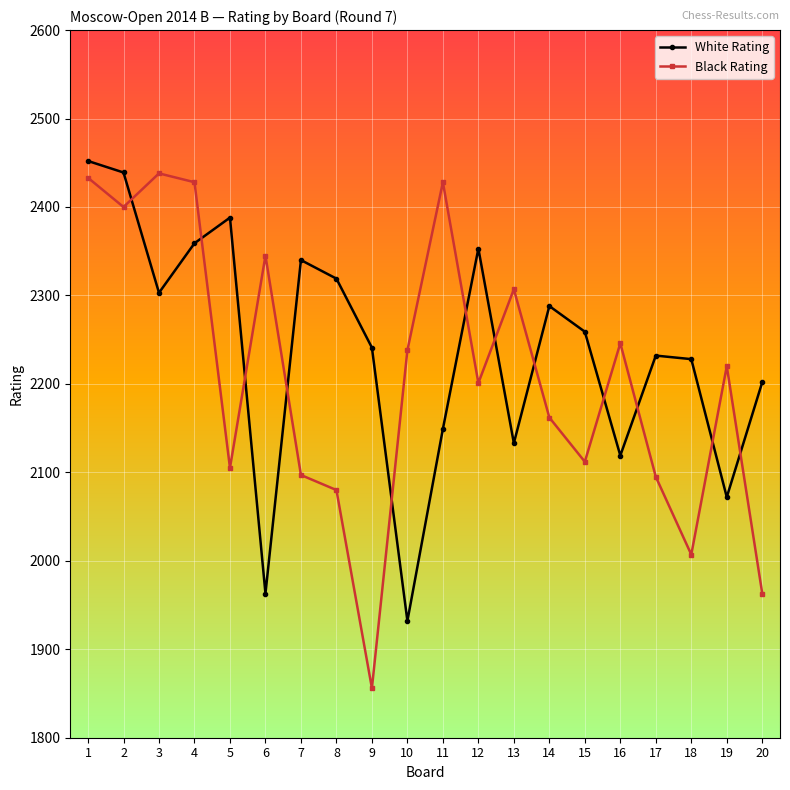

How many lines are shown in the chart?

2